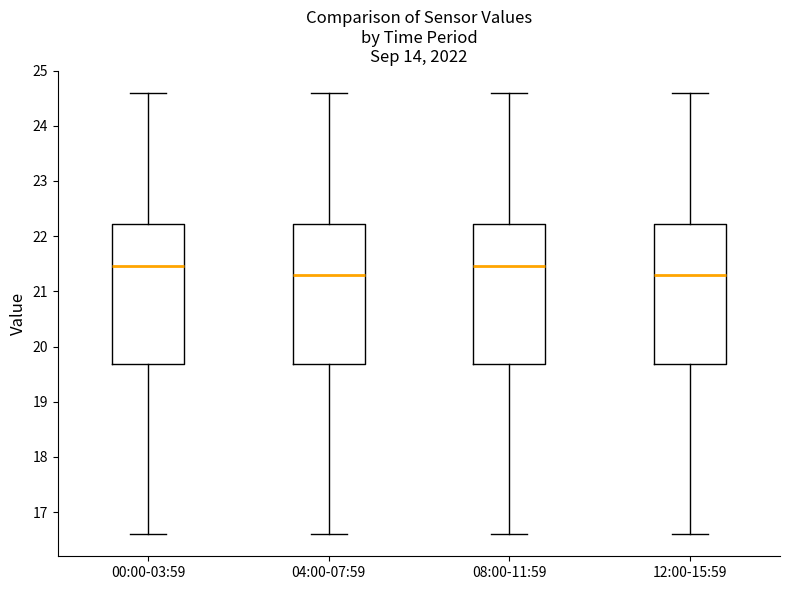

Reading left to right, read every box against the y-axis: the position of its median line, the range the box covers, and the ends of its whiskers. The values are not printed on the chart, so give them approximately, as read against the axis.

00:00-03:59: median 21.5, box 19.7 to 22.2, whiskers 16.6 to 24.6
04:00-07:59: median 21.3, box 19.7 to 22.2, whiskers 16.6 to 24.6
08:00-11:59: median 21.5, box 19.7 to 22.2, whiskers 16.6 to 24.6
12:00-15:59: median 21.3, box 19.7 to 22.2, whiskers 16.6 to 24.6